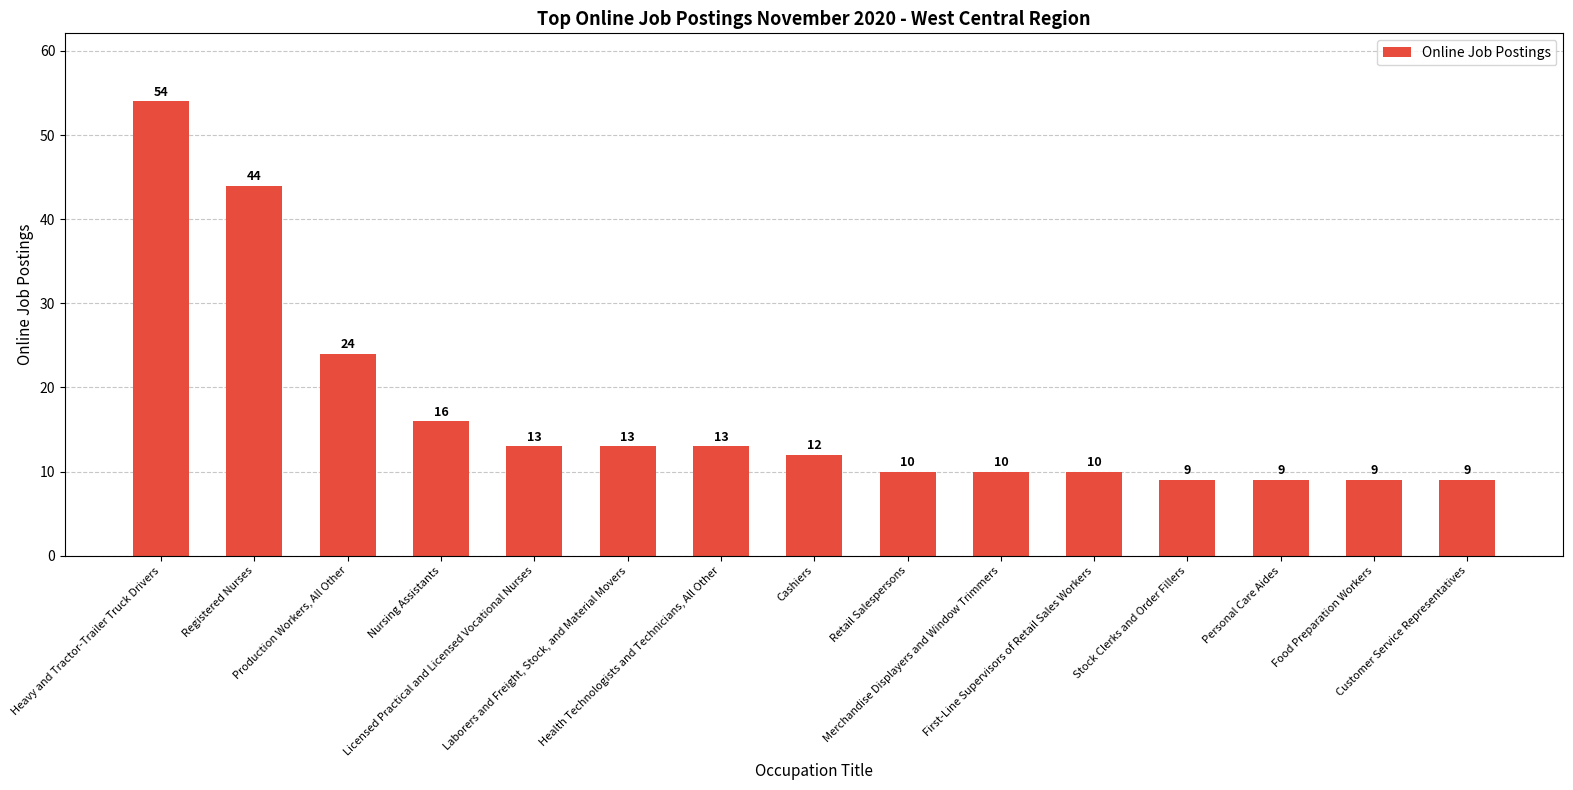

What is the difference between the maximum and second lowest values?

45